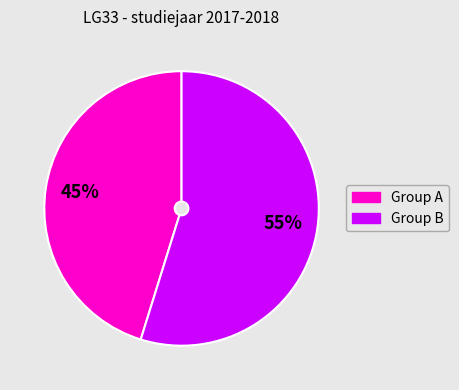

How many segments does this pie chart have?

2